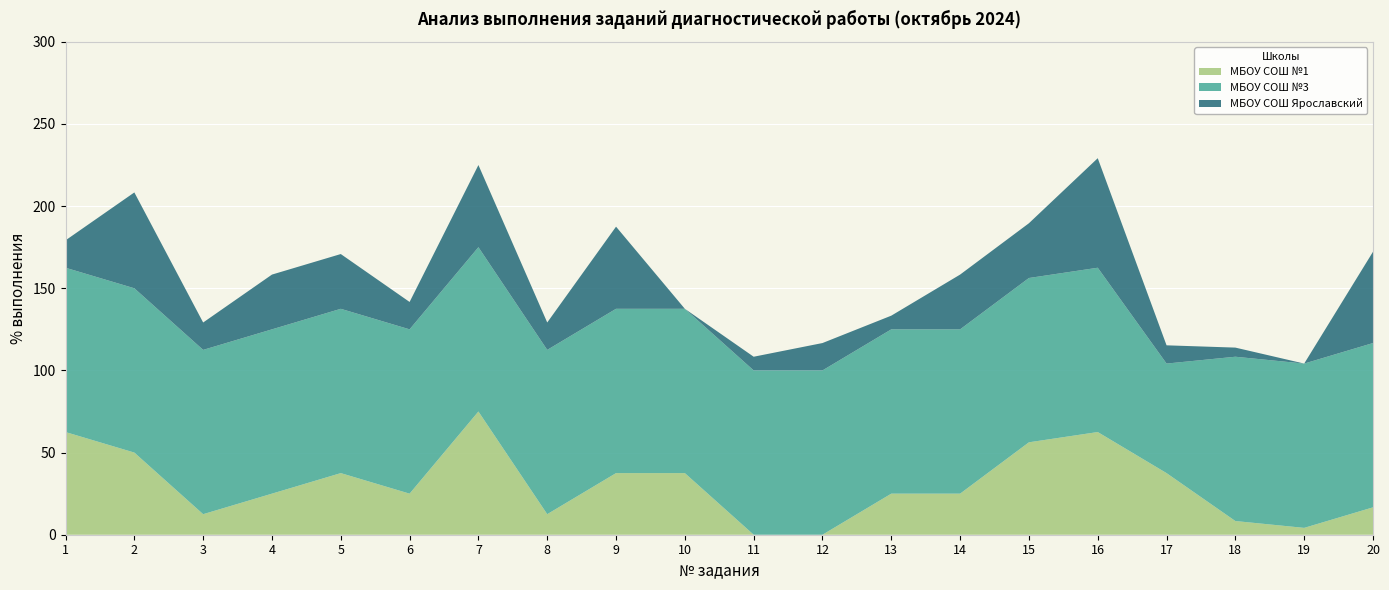

Reading left to right, transcribe all the data shown in this chart.

МБОУ СОШ №1: 62.5	50.0	12.5	25.0	37.5	25.0	75.0	12.5	37.5	37.5	0.0	0.0	25.0	25.0	56.2	62.5	37.5	8.3	4.2	16.7
МБОУ СОШ №3: 100.0	100.0	100.0	100.0	100.0	100.0	100.0	100.0	100.0	100.0	100.0	100.0	100.0	100.0	100.0	100.0	66.7	100.0	100.0	100.0
МБОУ СОШ Ярославский: 16.7	58.3	16.7	33.3	33.3	16.7	50.0	16.7	50.0	0.0	8.3	16.7	8.3	33.3	33.3	66.7	11.1	5.6	0.0	55.6